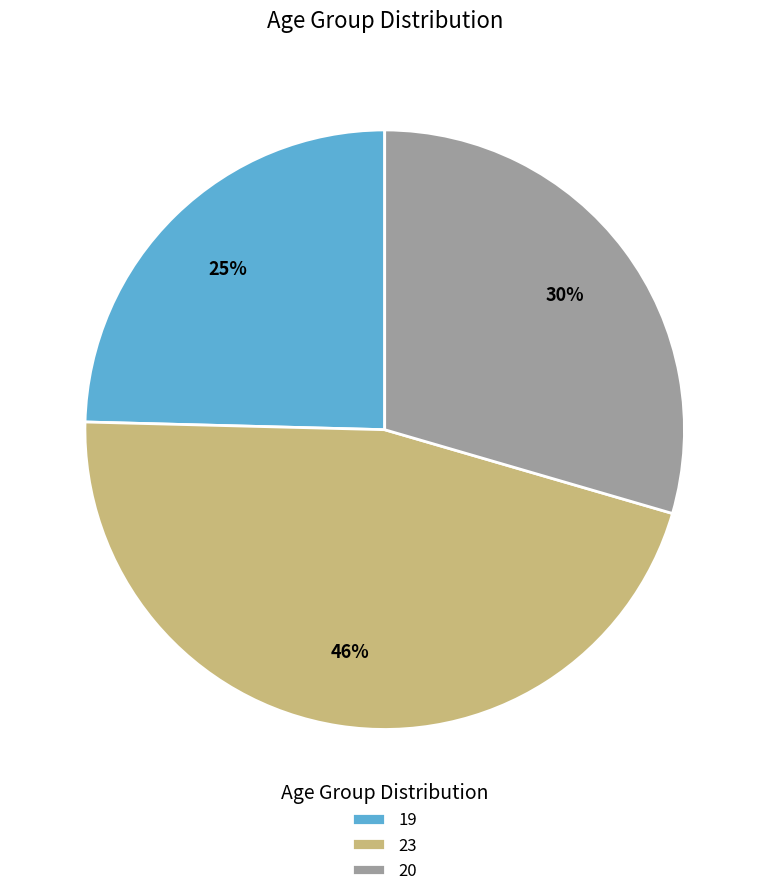

Count the number of slices in the pie.

3